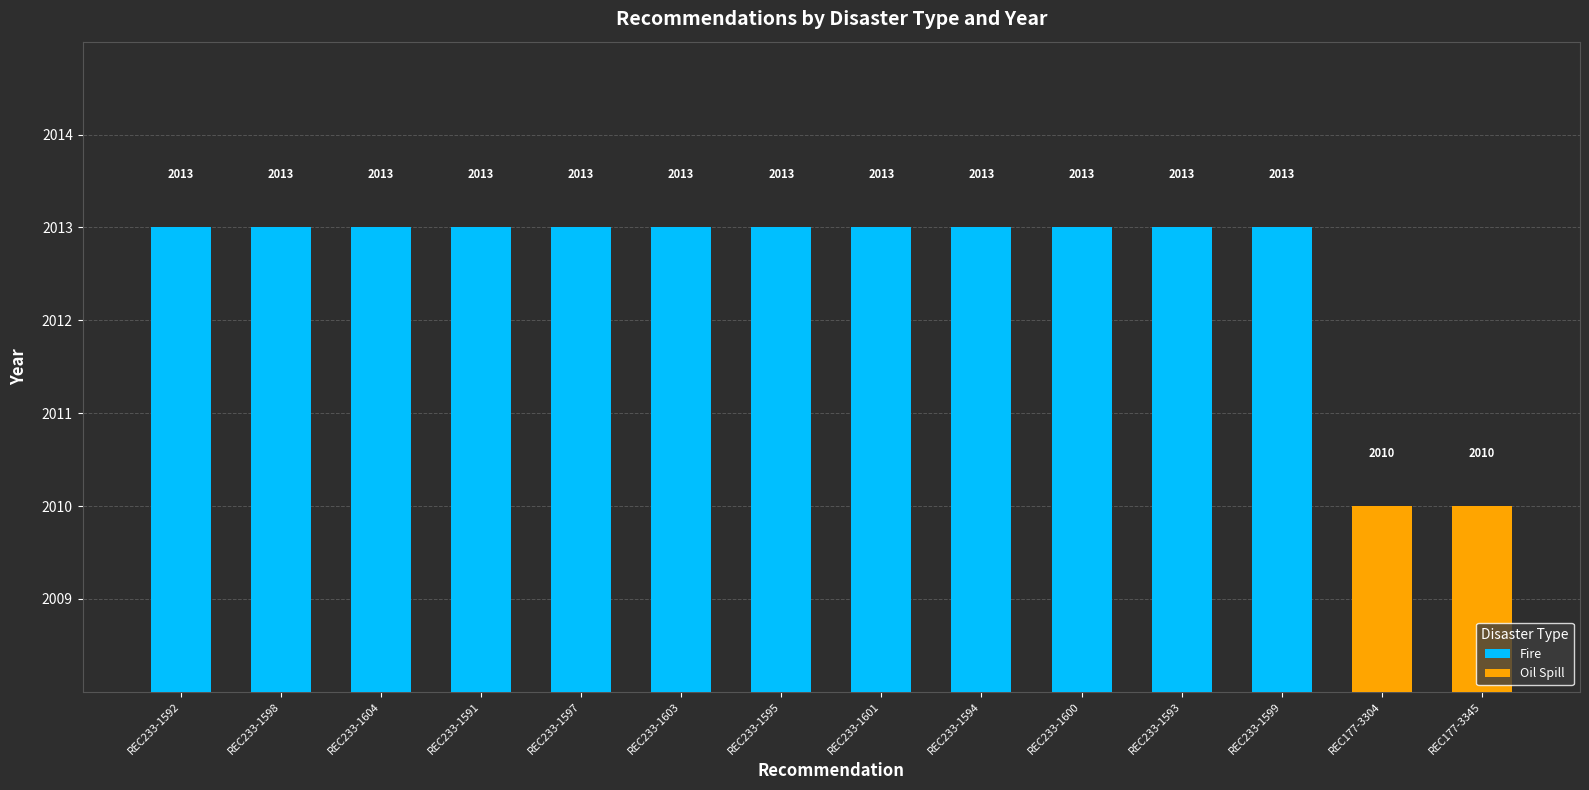

Which category has the lowest value across all series?

REC177-3304